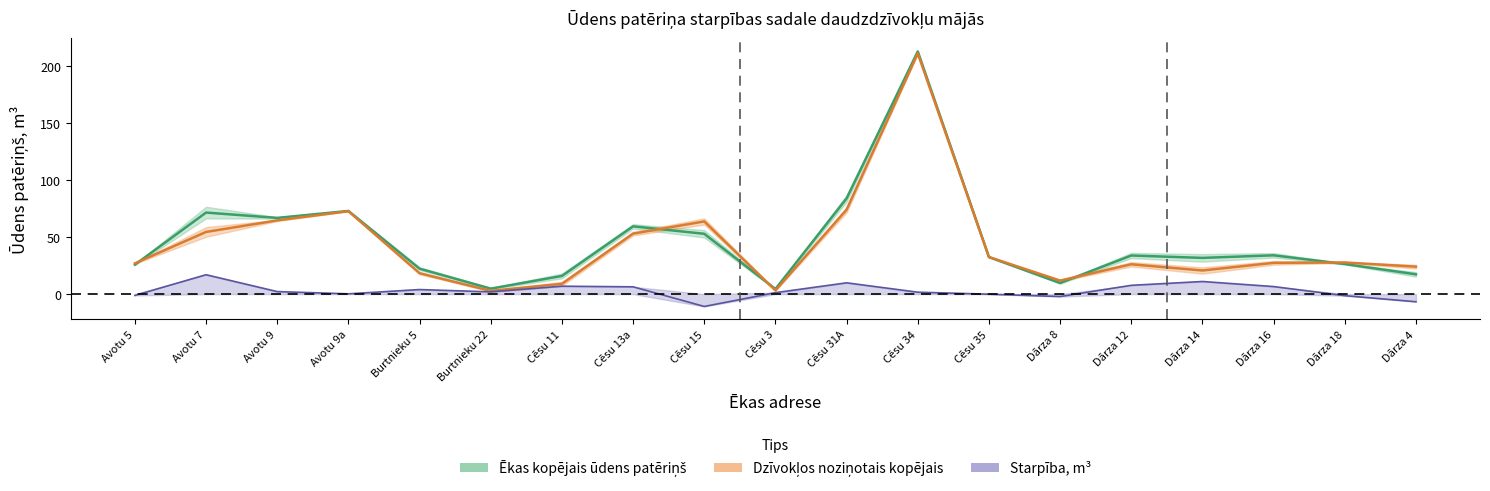

How many interior local valleys does the Dzīvokļos noziņotais kopējais series have?

4